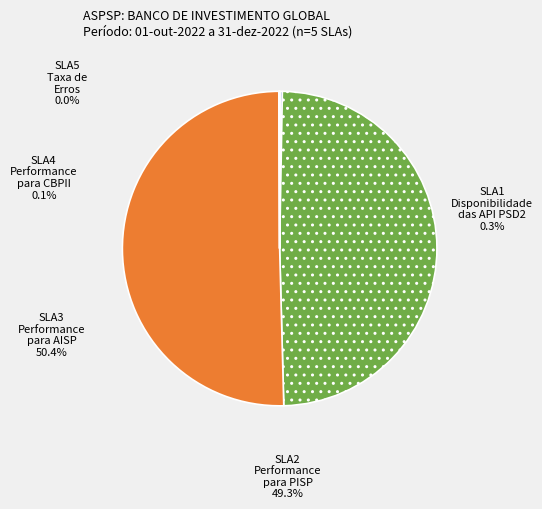

How many segments does this pie chart have?

5